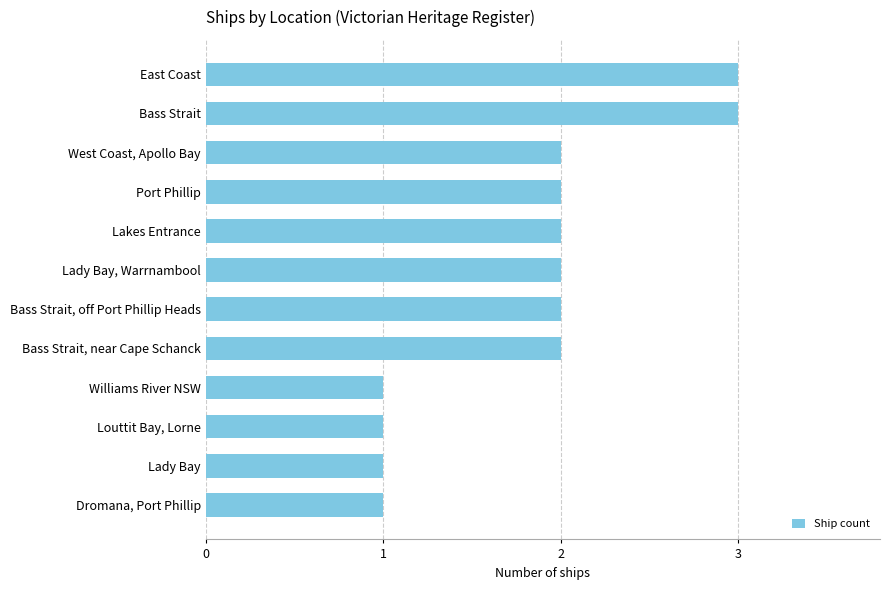

What is the change in value from Lady Bay to Bass Strait?

+2